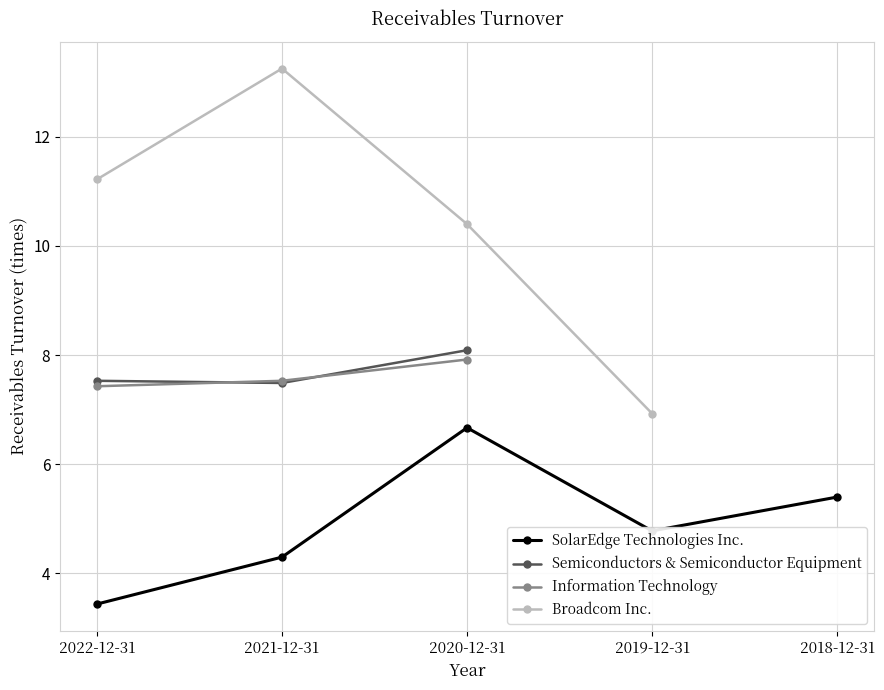

True or false: Semiconductors & Semiconductor Equipment and Broadcom Inc. intersect in this chart.

False